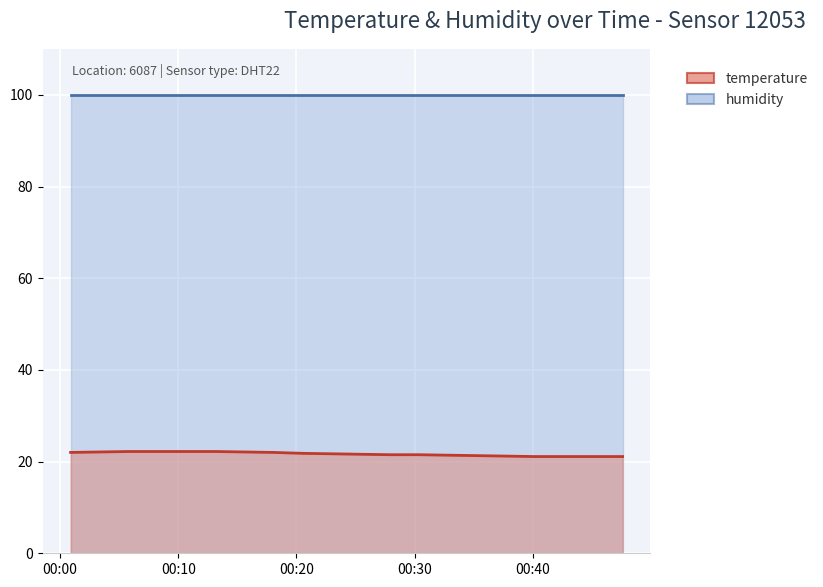

What is the difference between the maximum and second lowest values?

1.1